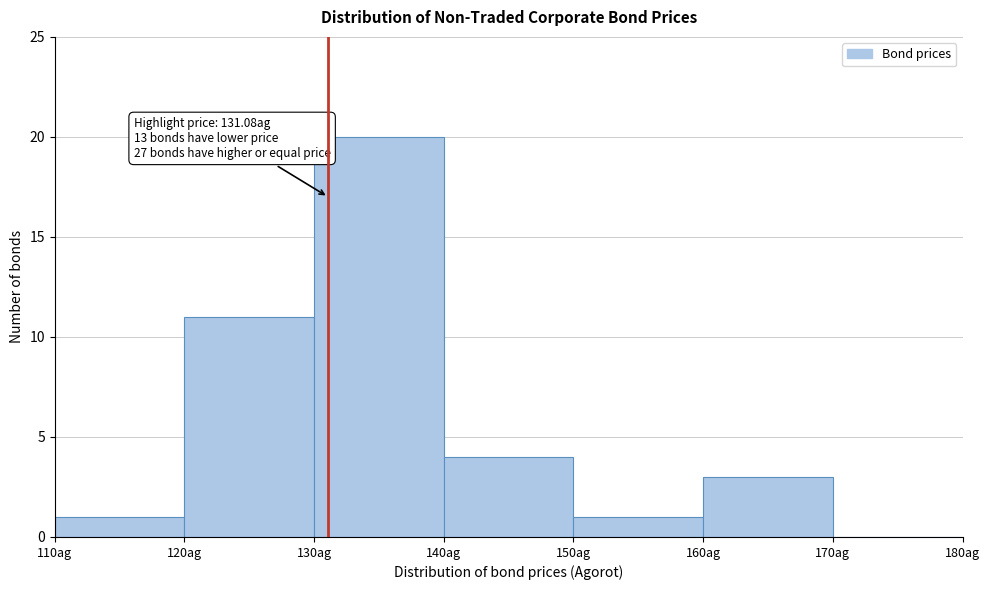

Which range on the x-axis has the tallest bar?

130 to 140